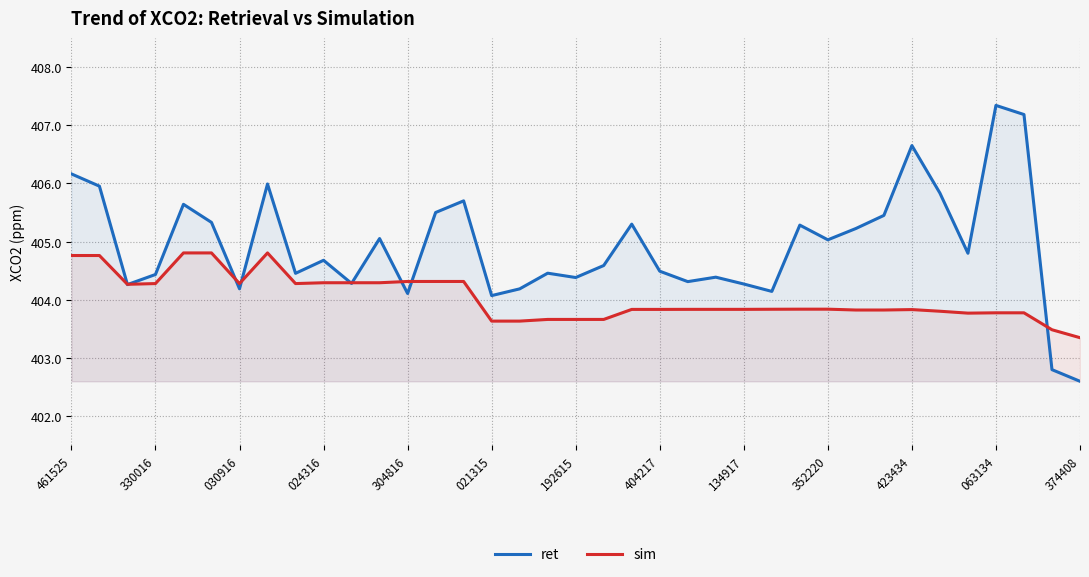

Is it true that ret equals 406.2 at 461525?

True